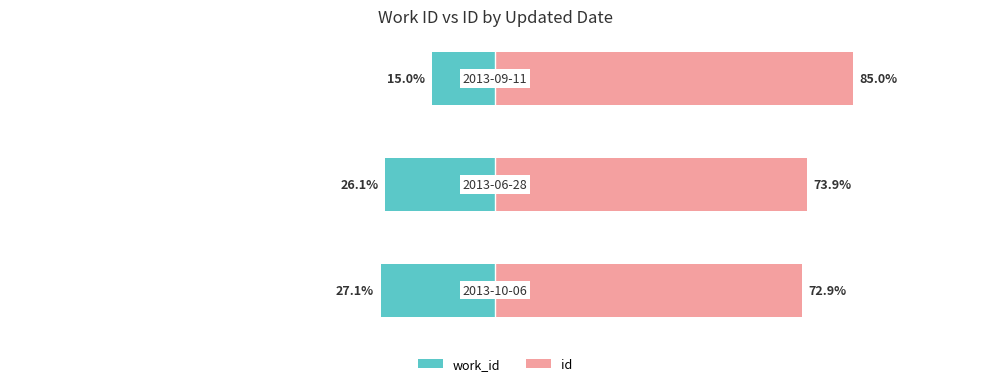

What is the value of the work_id bar at the 1st from the left?

-27.1